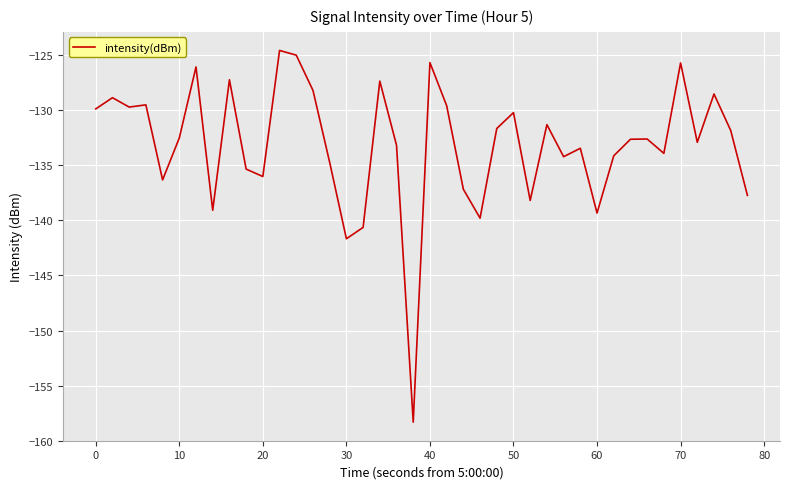

What is the difference between the maximum and minimum values?

33.7